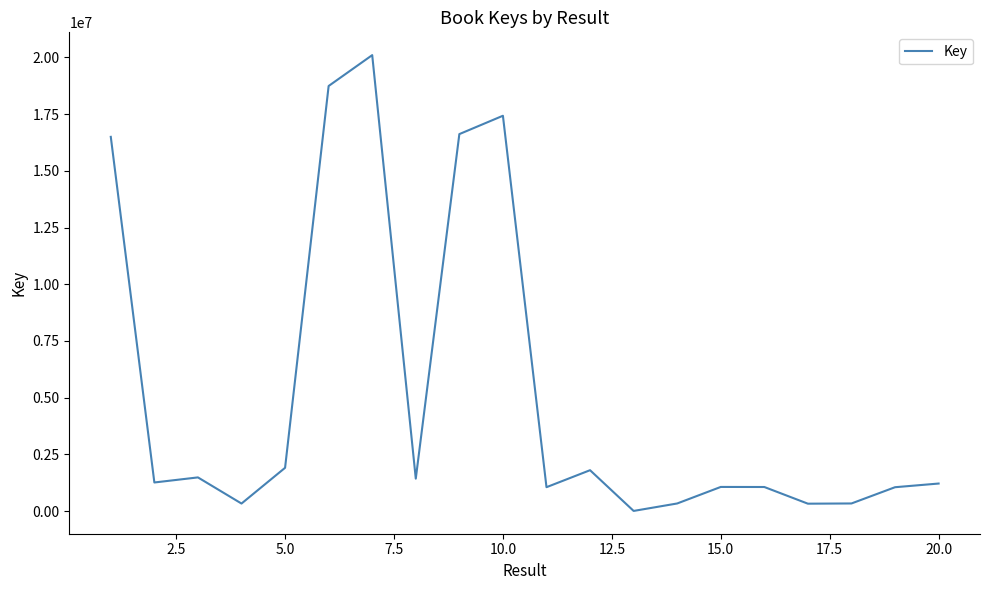

True or false: the data has more than 1 interior local peaks.

True